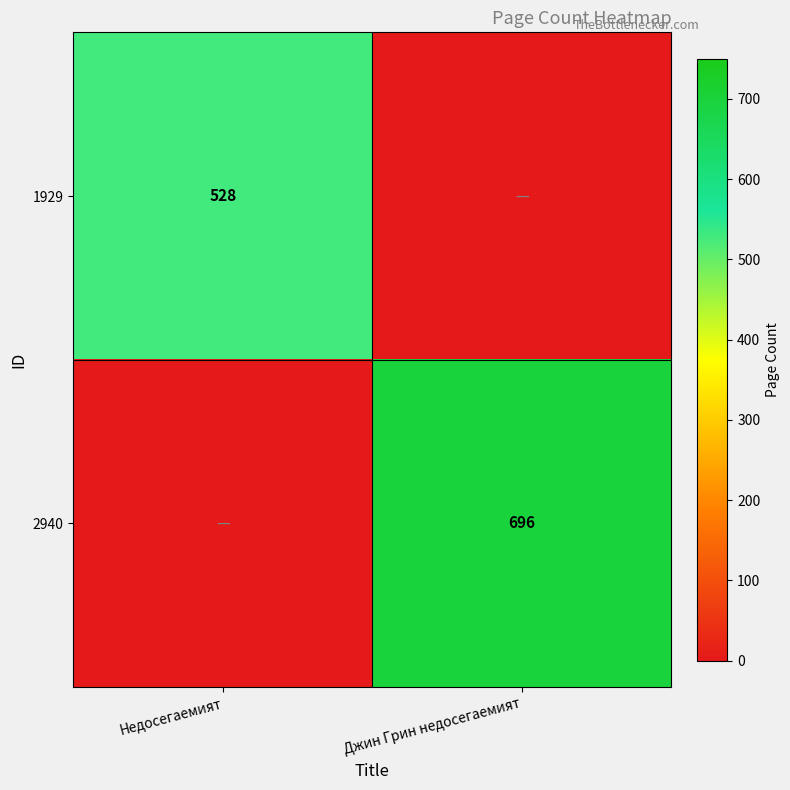

Is it true that 2940 equals 696 at Джин Грин недосегаемият?

True